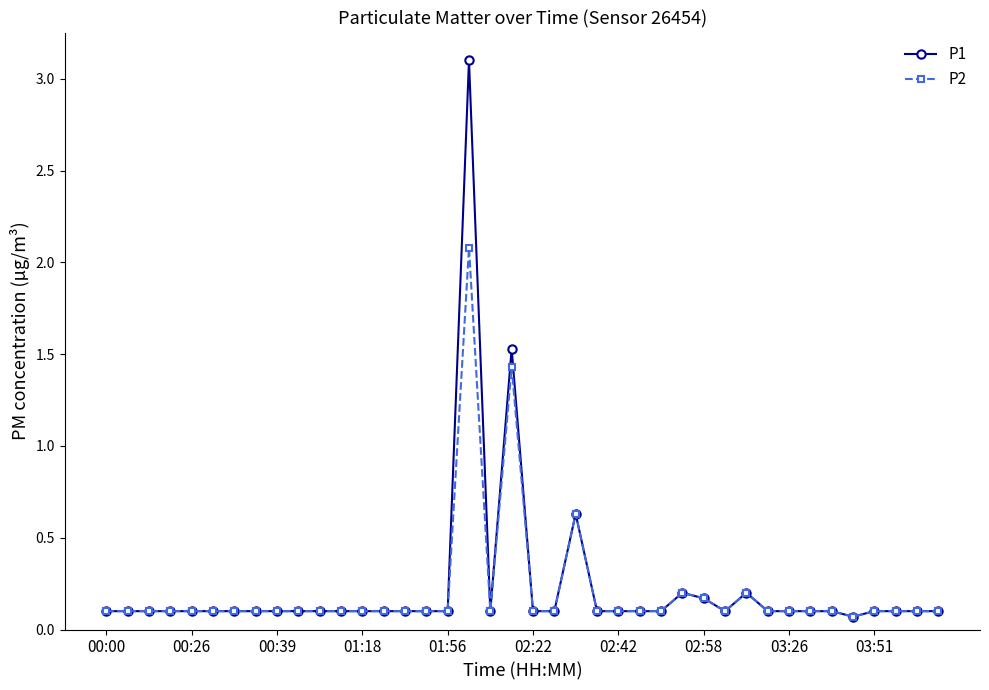

True or false: P2 has more than 1 interior local peaks.

True